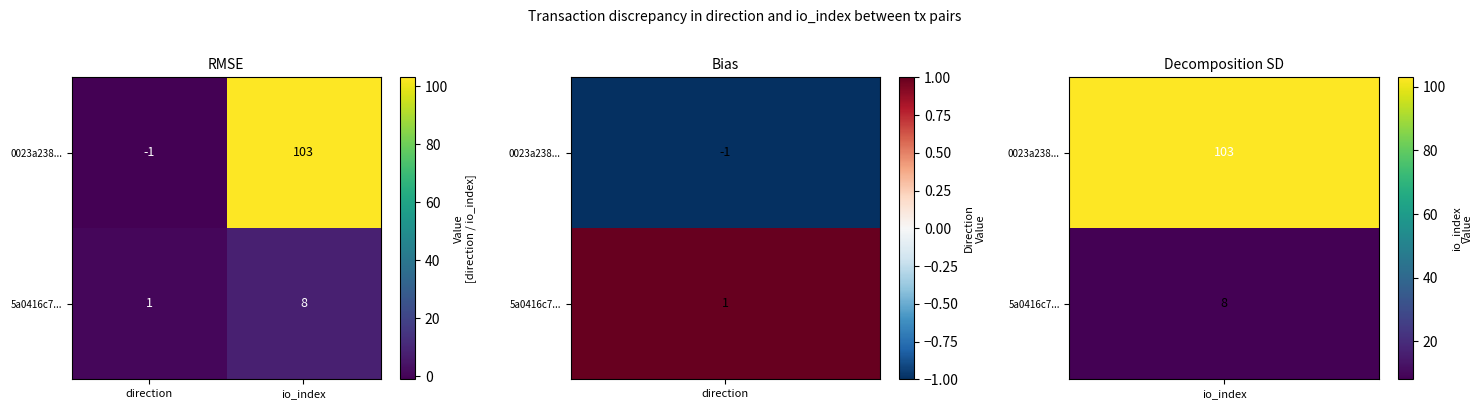

What value does the 0023a238... series have at io_index, to the nearest 10?

100